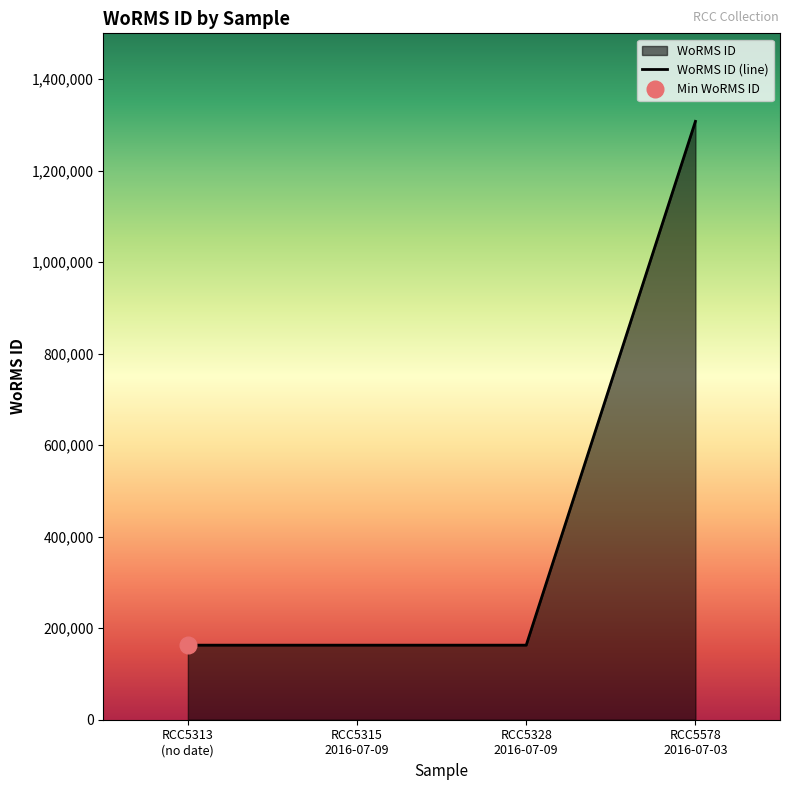

Reading left to right, list all the values displayed in this chart.

162927	162927	162927	1307640